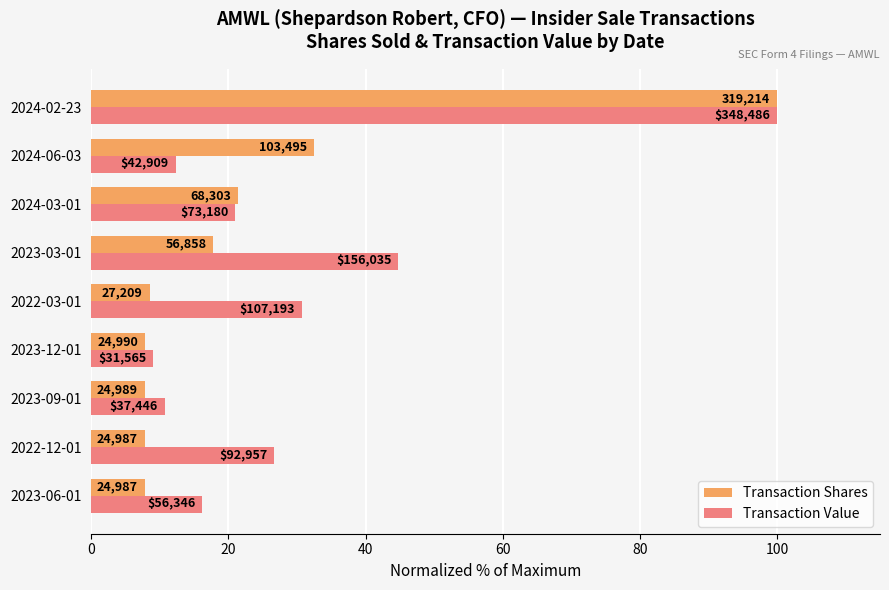

What are all the series names shown in the legend?

Transaction Shares, Transaction Value